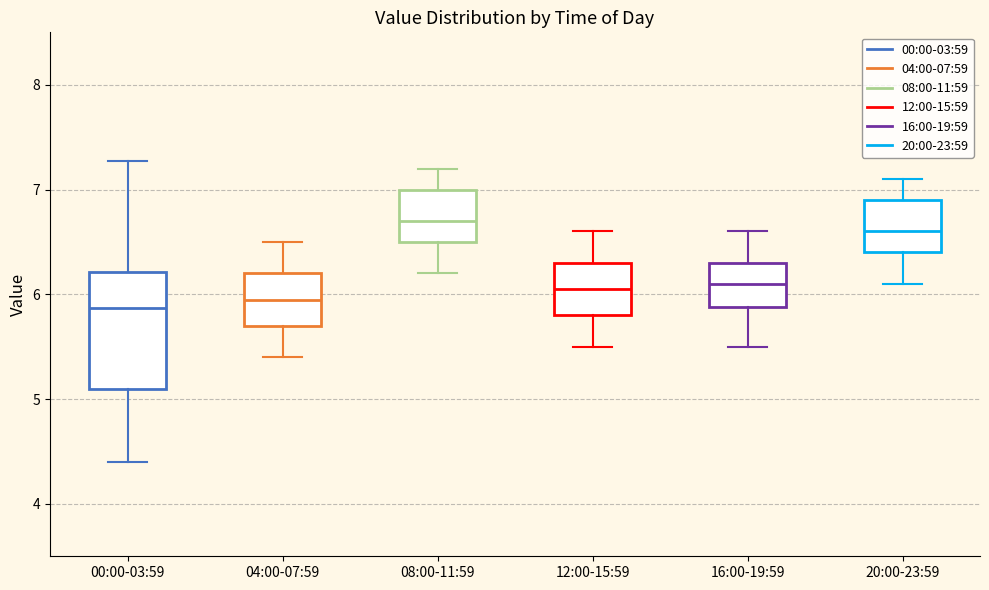

Reading left to right, transcribe this box plot: for each box, give where its median line is, the range the box spans, and where its two whiskers end, as read against the y-axis. The values are not printed on the chart, so give them approximately, as read against the axis.

00:00-03:59: median 5.9, box 5.1 to 6.2, whiskers 4.4 to 7.3
04:00-07:59: median 6.0, box 5.7 to 6.2, whiskers 5.4 to 6.5
08:00-11:59: median 6.7, box 6.5 to 7.0, whiskers 6.2 to 7.2
12:00-15:59: median 6.1, box 5.8 to 6.3, whiskers 5.5 to 6.6
16:00-19:59: median 6.1, box 5.9 to 6.3, whiskers 5.5 to 6.6
20:00-23:59: median 6.6, box 6.4 to 6.9, whiskers 6.1 to 7.1